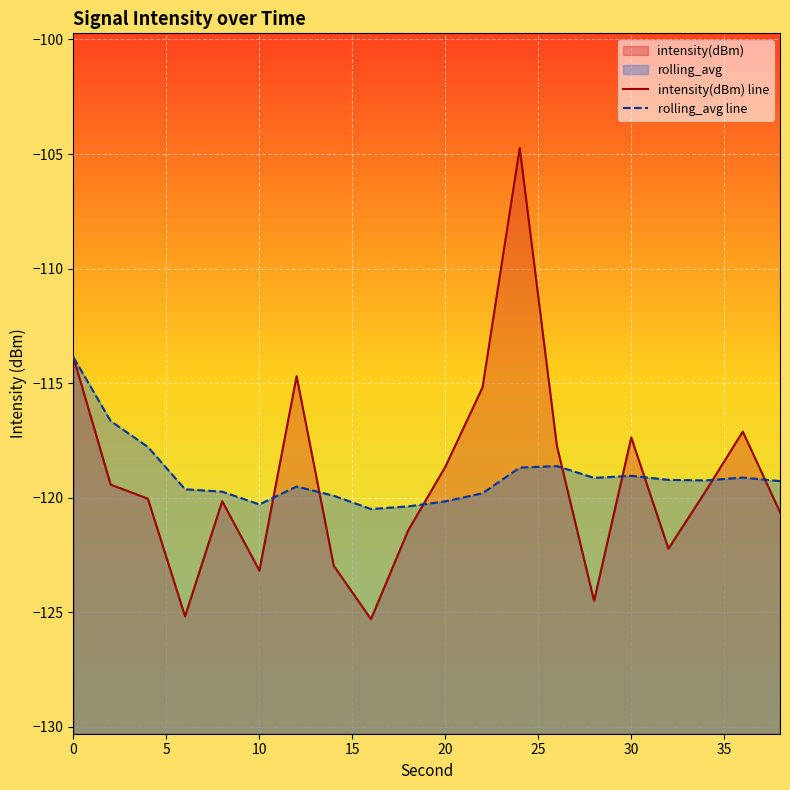

List the series in order of their peak value, highest first.

intensity(dBm) line, rolling_avg line